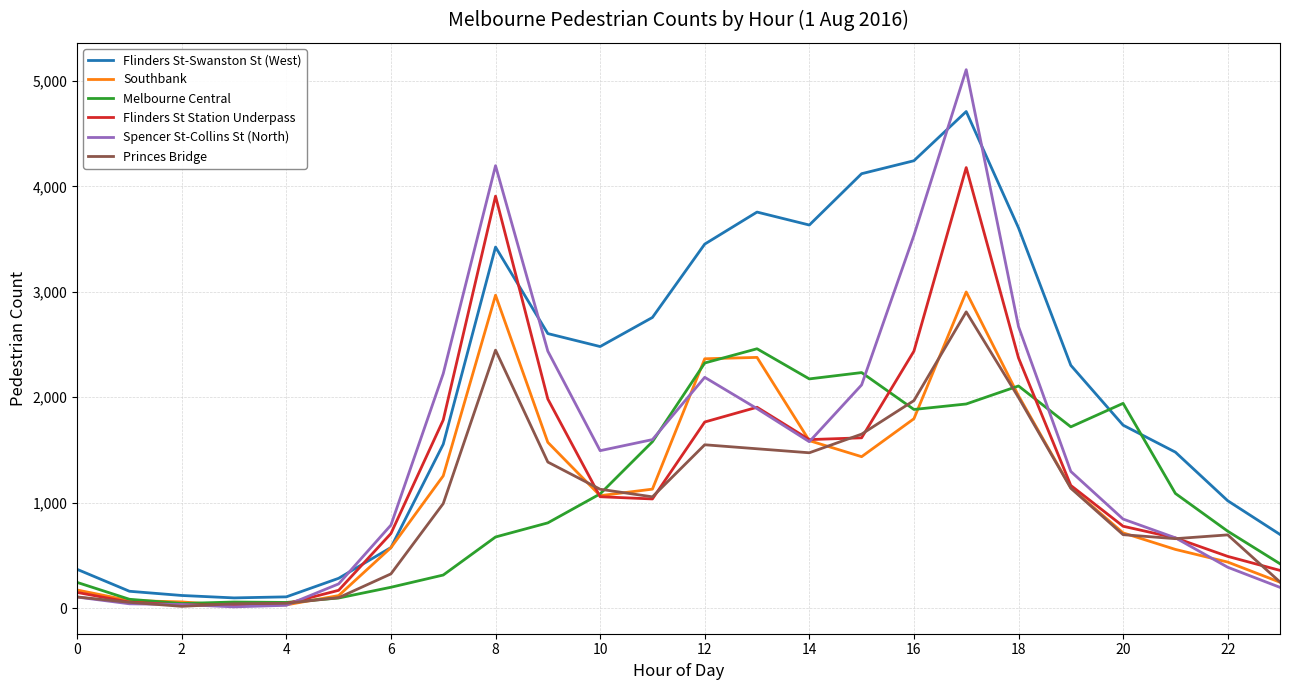

Which series has the widest spread of values?

Spencer St-Collins St (North)